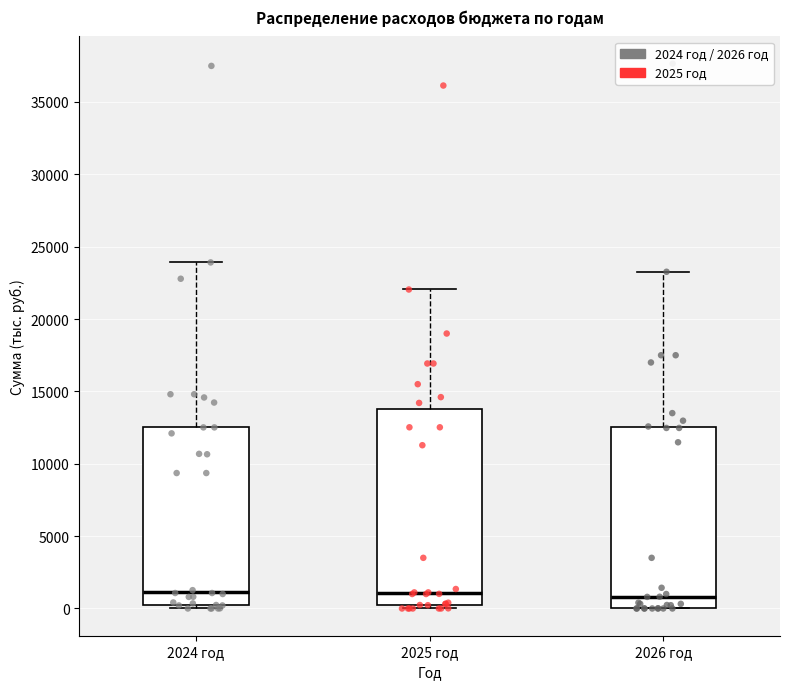

Where does the upper whisker of the box for 2026 год end on the y-axis? The values are not printed on the chart, so give them approximately, as read against the axis.

23500